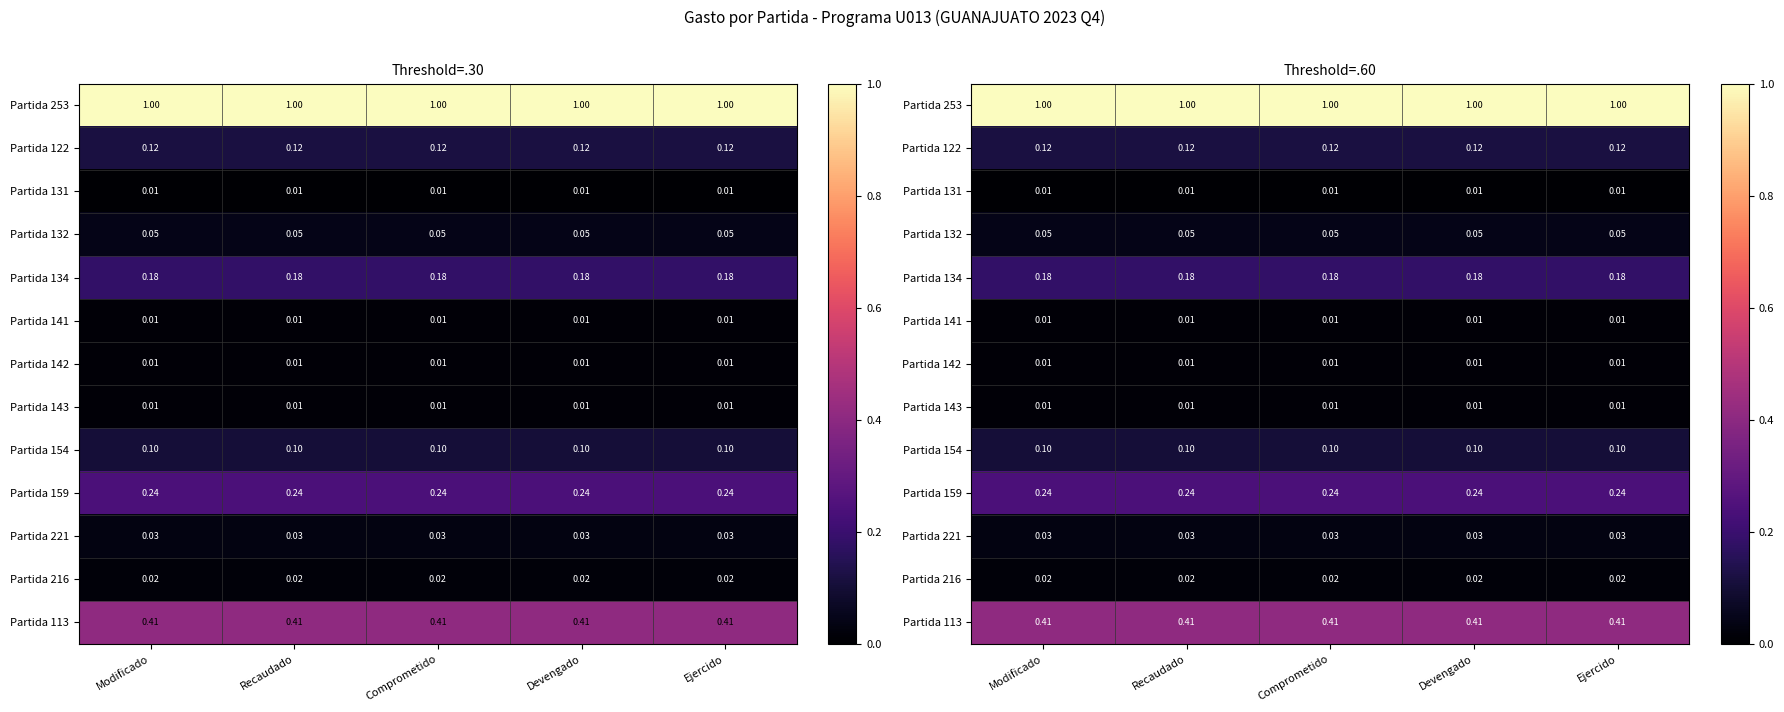

Rank the series at Modificado from lowest to highest value.

Partida 131, Partida 141, Partida 142, Partida 143, Partida 216, Partida 221, Partida 132, Partida 154, Partida 122, Partida 134, Partida 159, Partida 113, Partida 253